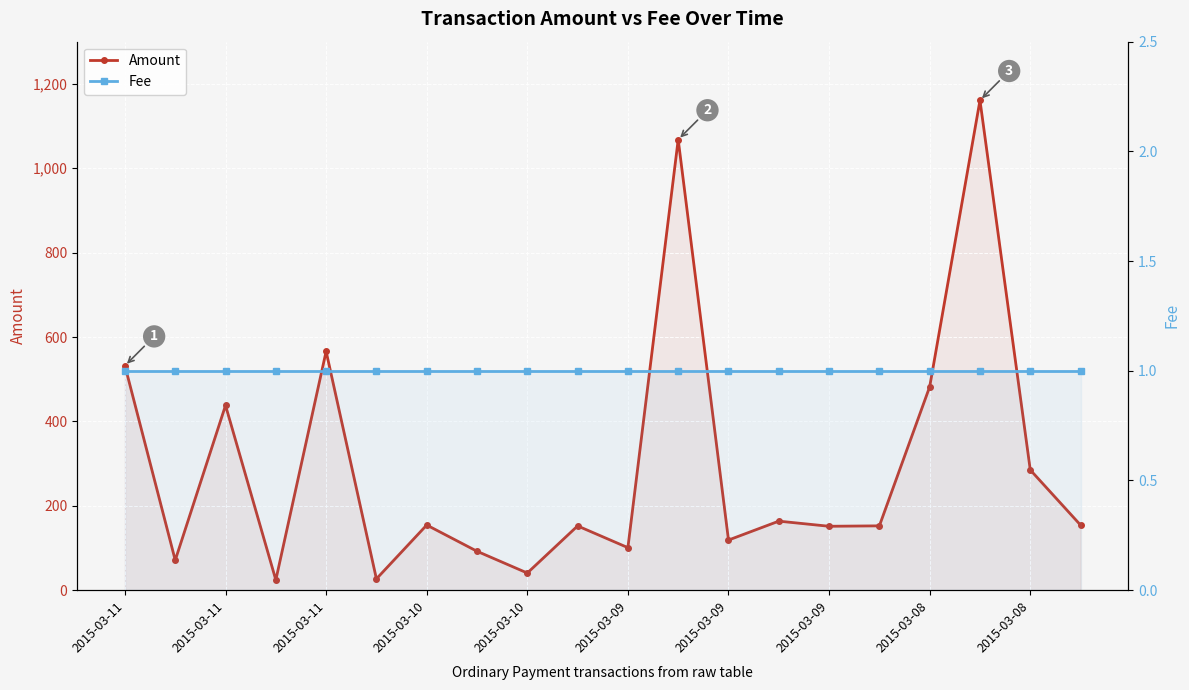

At 2015-03-08, list the series in order from largest to smallest.

Amount, Fee